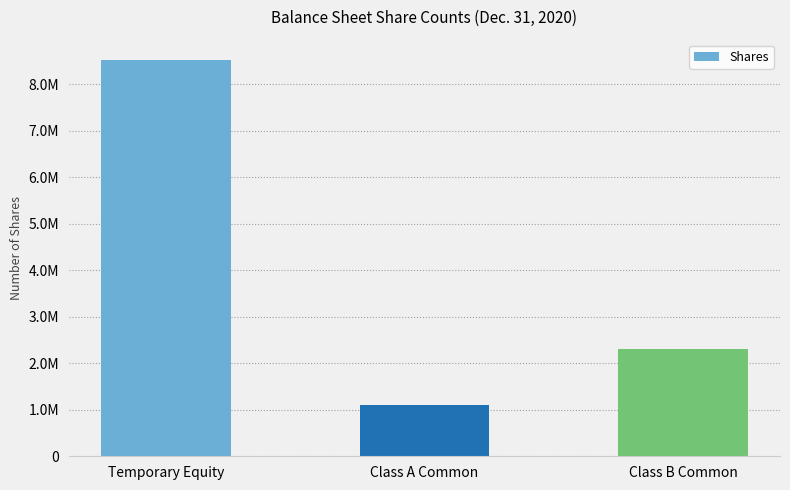

Are the bars horizontal?

No